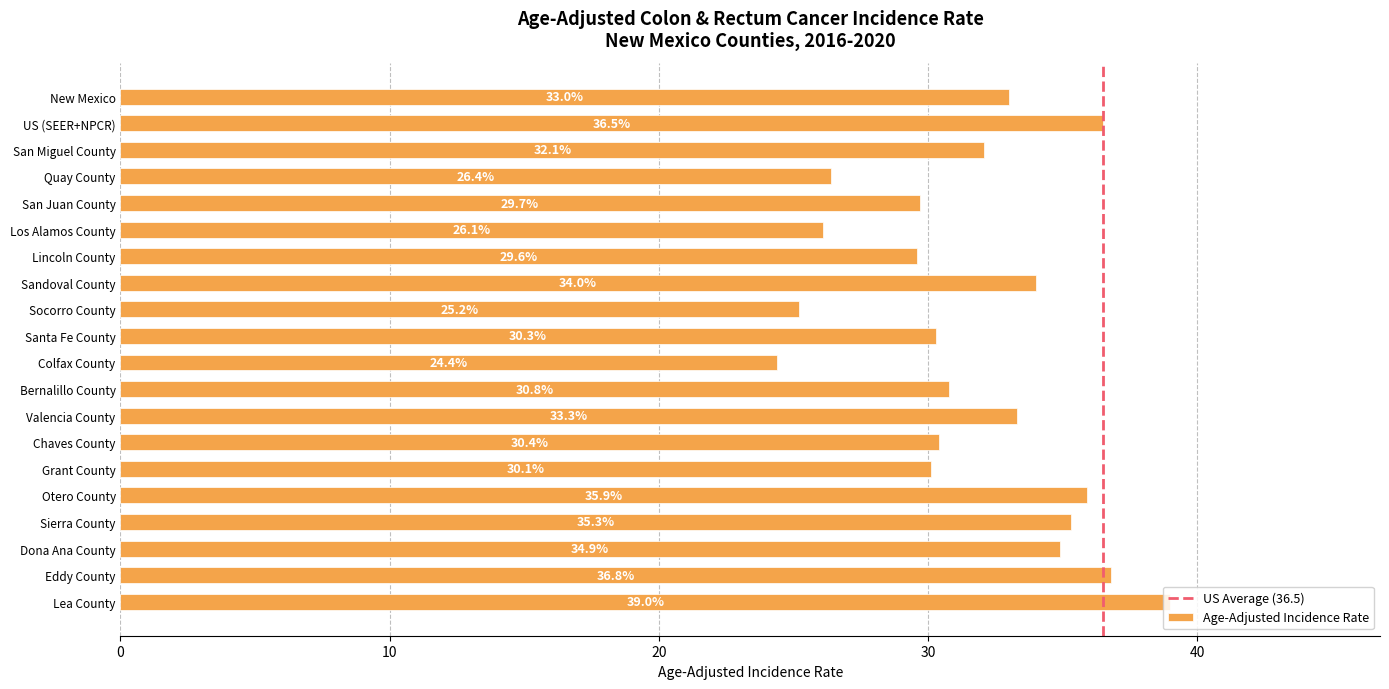

At which category does the chart reach its peak across all series?

Lea County